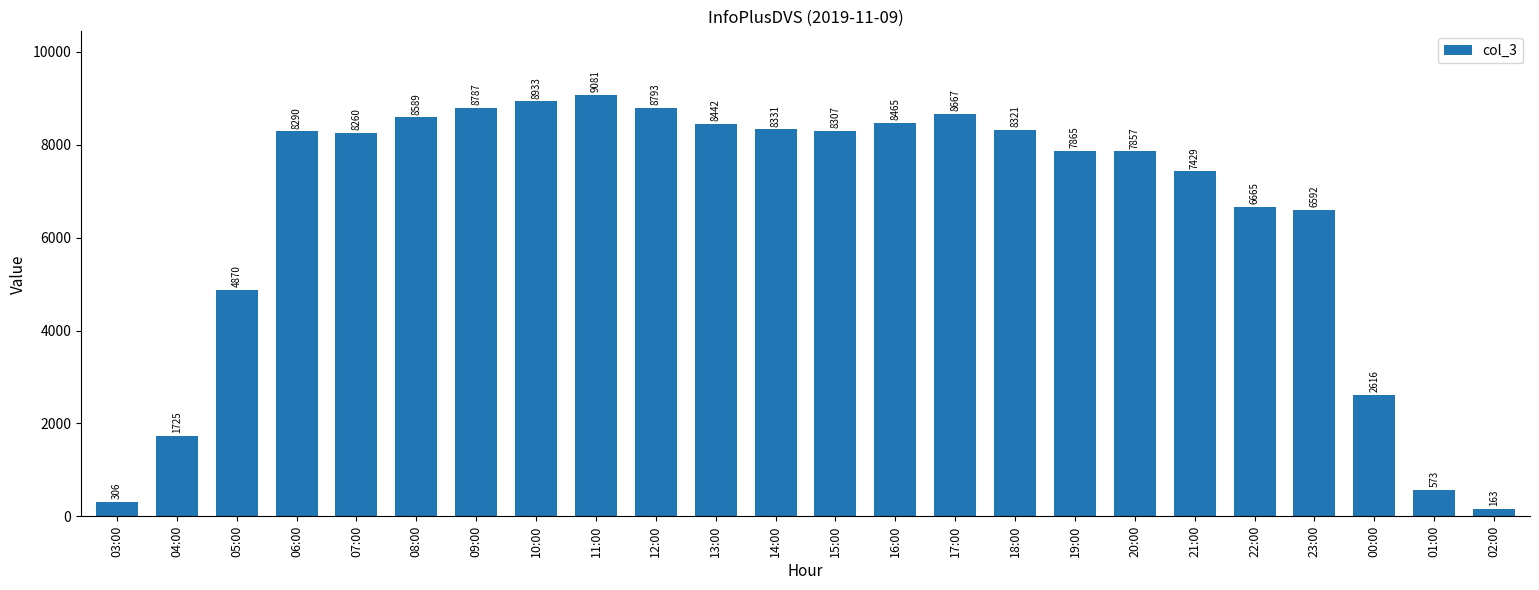

Where is the data nearest to the value 4622?

05:00